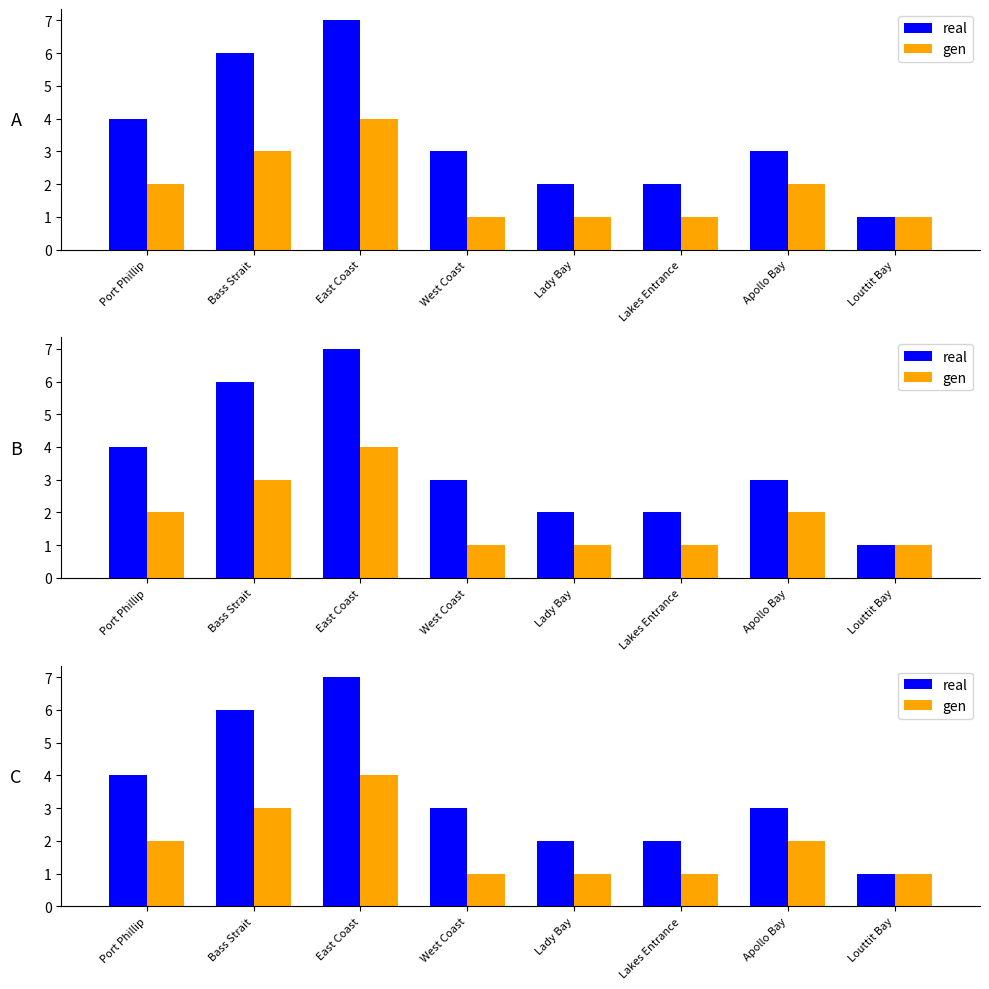

Between East Coast and Lakes Entrance, which series saw the biggest shift?

real